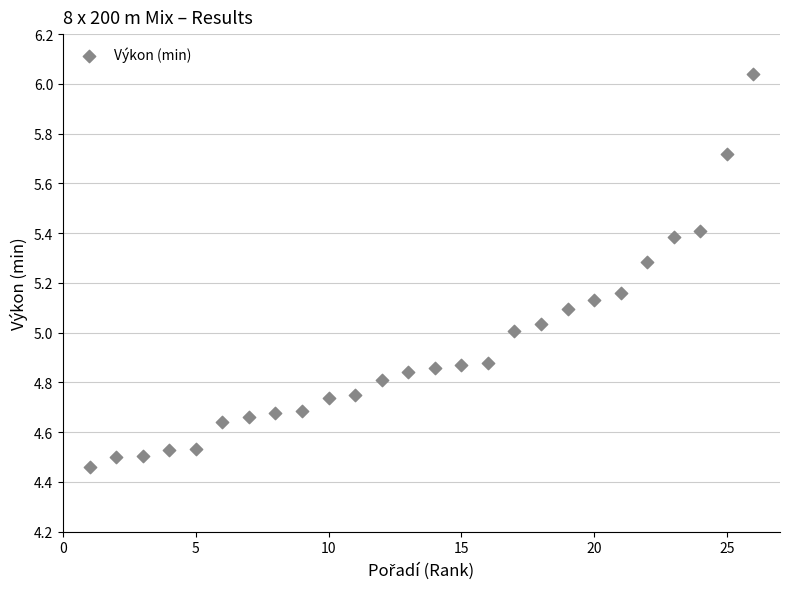

What is the range of X values (max minus min)?

25.0